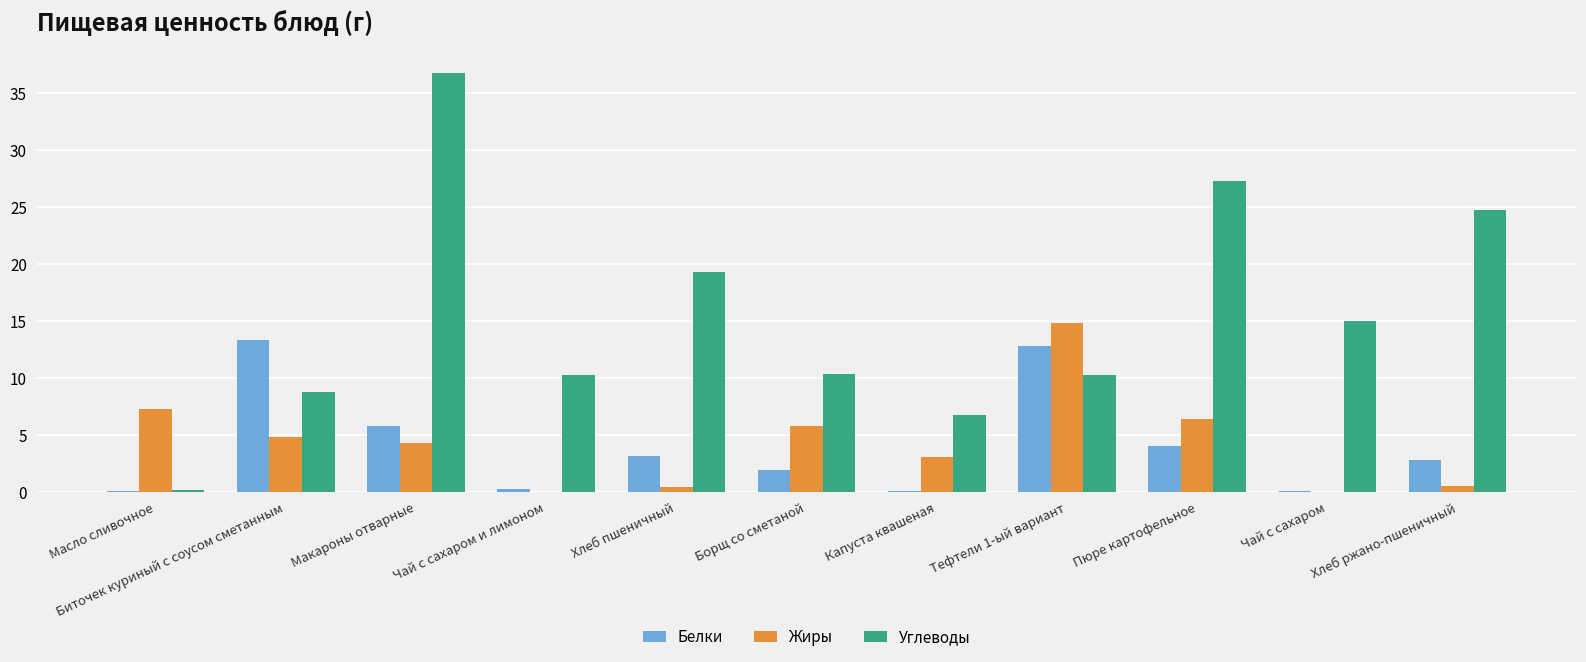

The Жиры series shows 0.6 at Хлеб ржано-пшеничный. True or false?

True